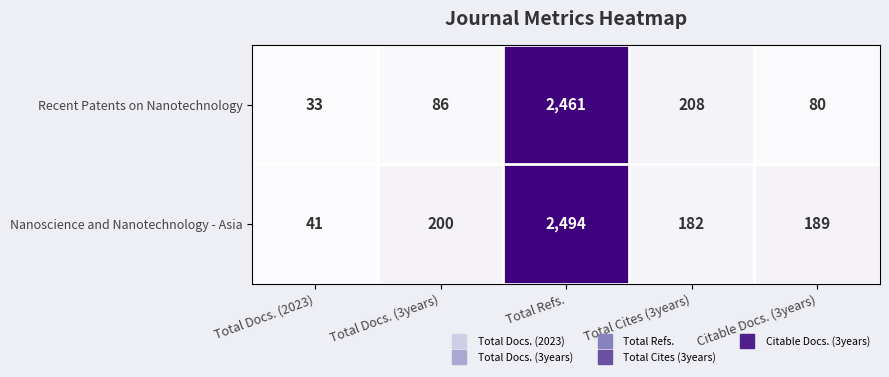

What is the greatest value displayed?

2494